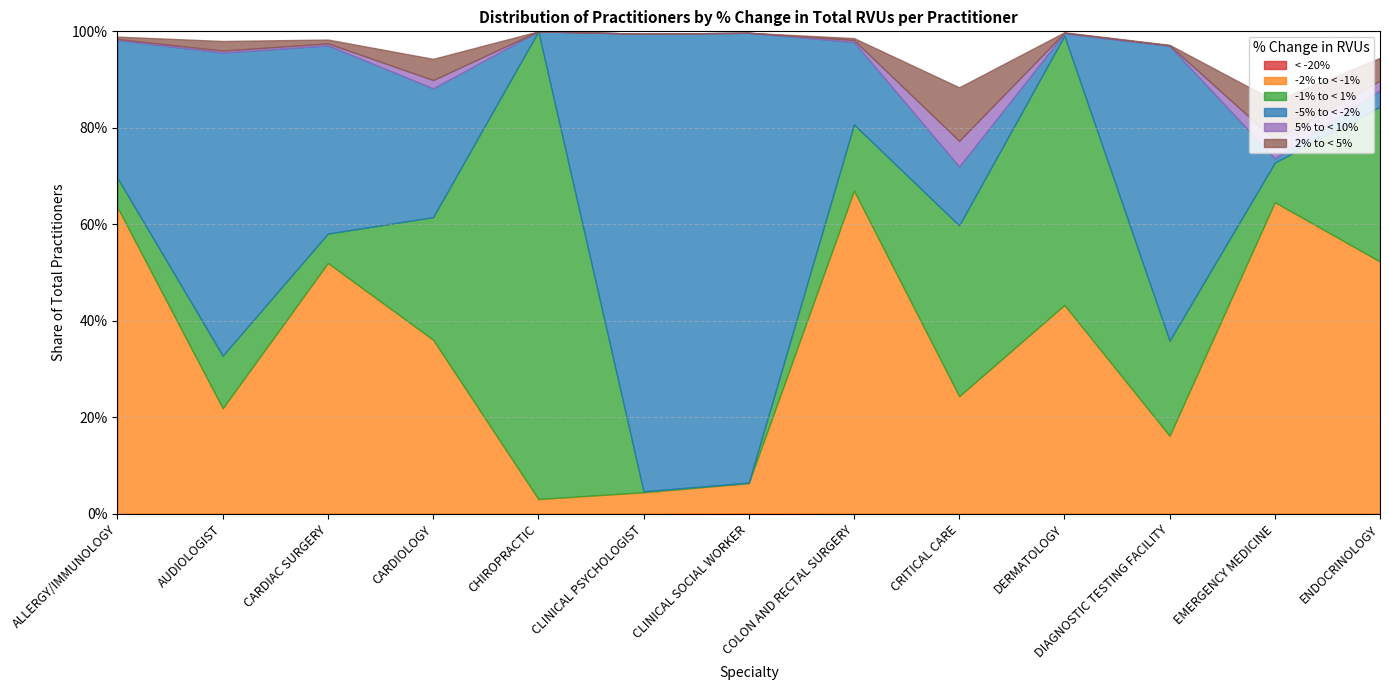

How many intersections are there between < -20% and 2% to < 5%?

1